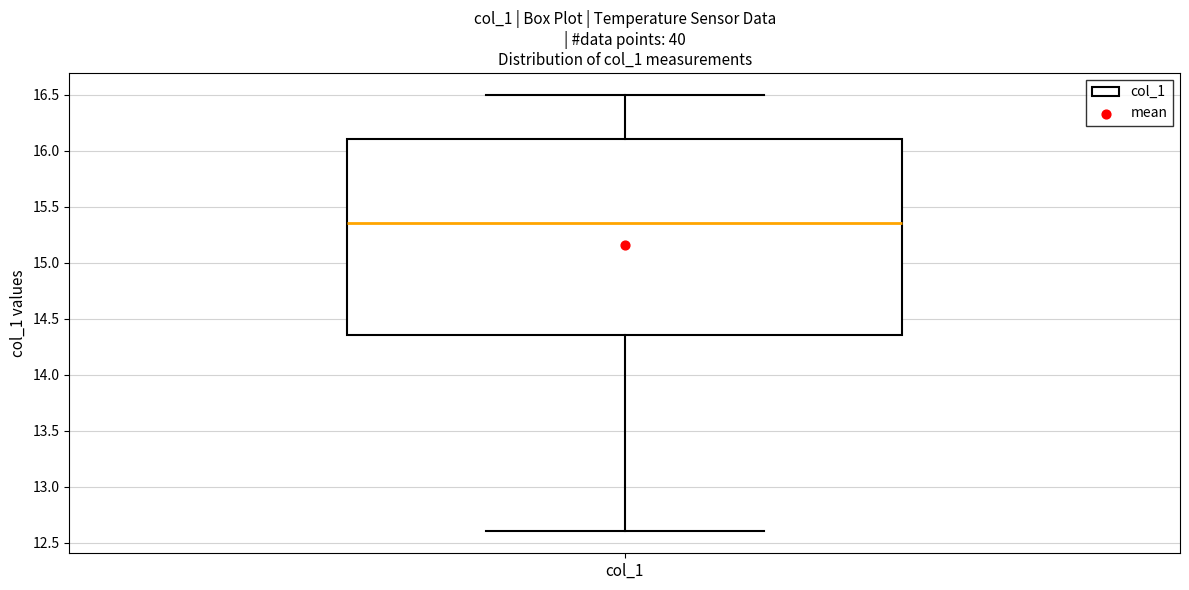

Transcribe this box plot: give where the median line is, the range the box spans, and where the two whiskers end, as read against the y-axis. The values are not printed on the chart, so give them approximately, as read against the axis.

median 15.35, box 14.35 to 16.10, whiskers 12.60 to 16.50